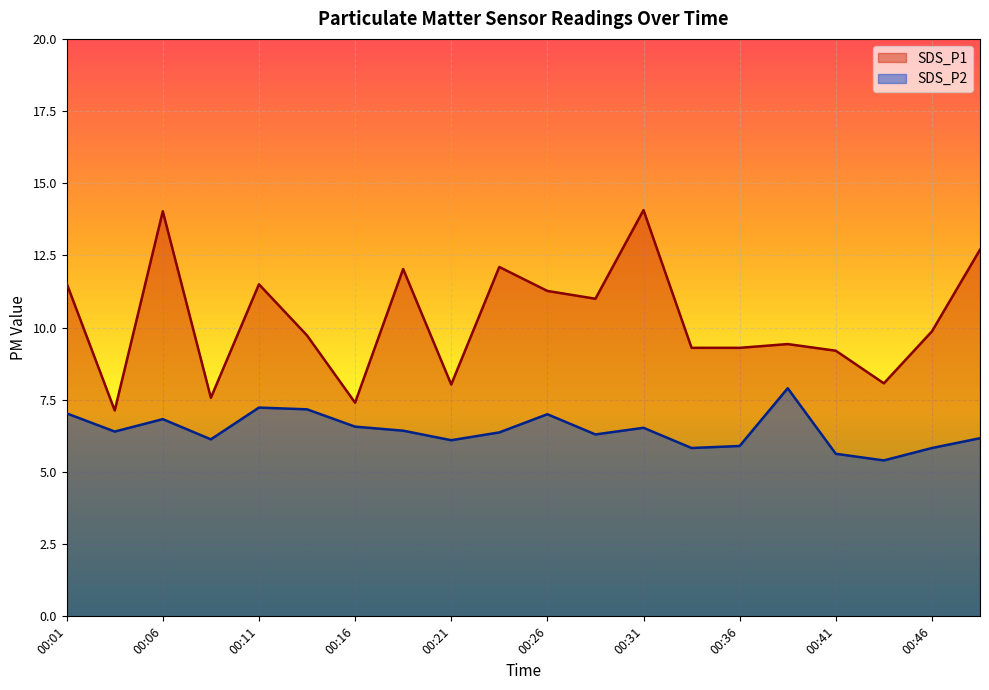

At which category is the sum across all series the highest?

00:06